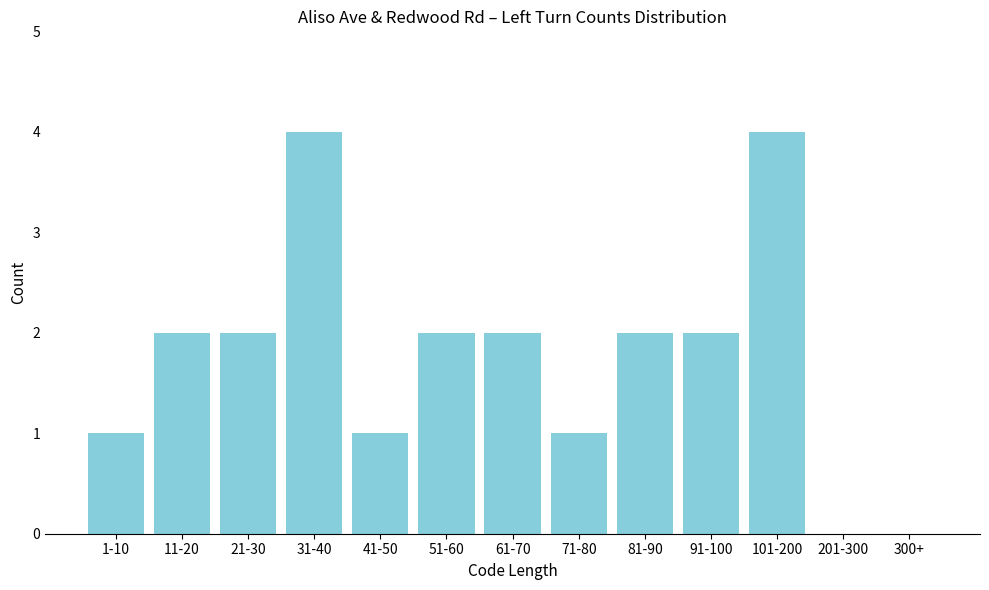

Reading right to left, extract all data points from this chart.

300+=0	201-300=0	101-200=4	91-100=2	81-90=2	71-80=1	61-70=2	51-60=2	41-50=1	31-40=4	21-30=2	11-20=2	1-10=1